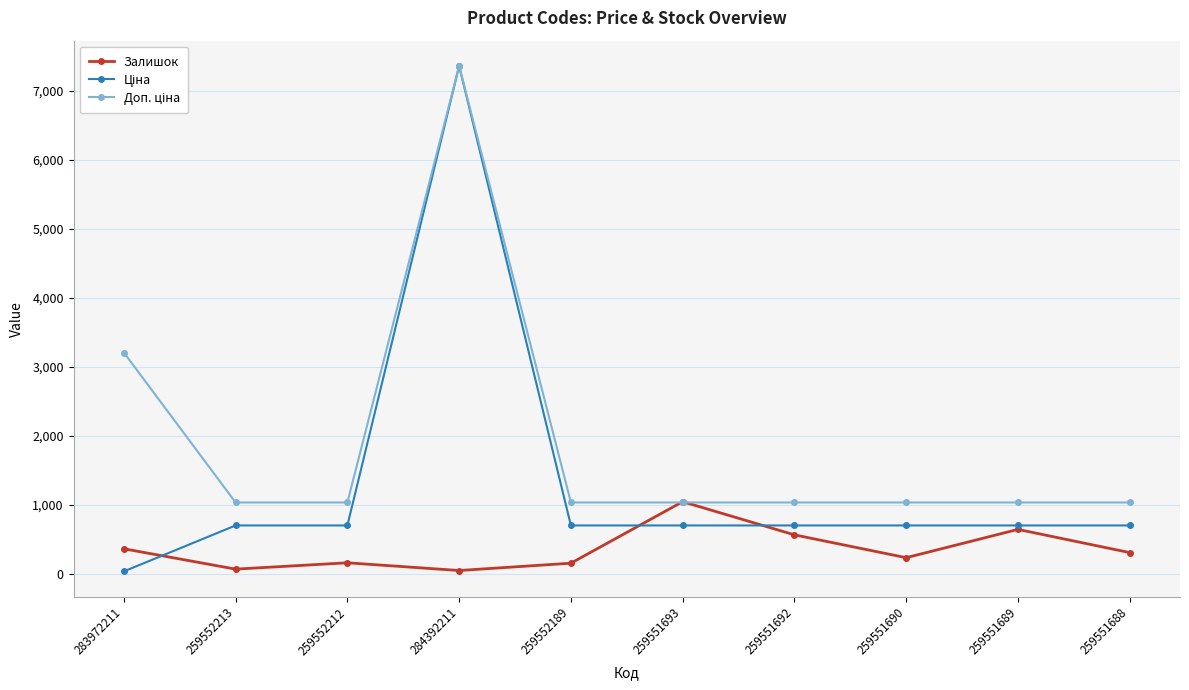

At which category is the sum across all series the highest?

284392211